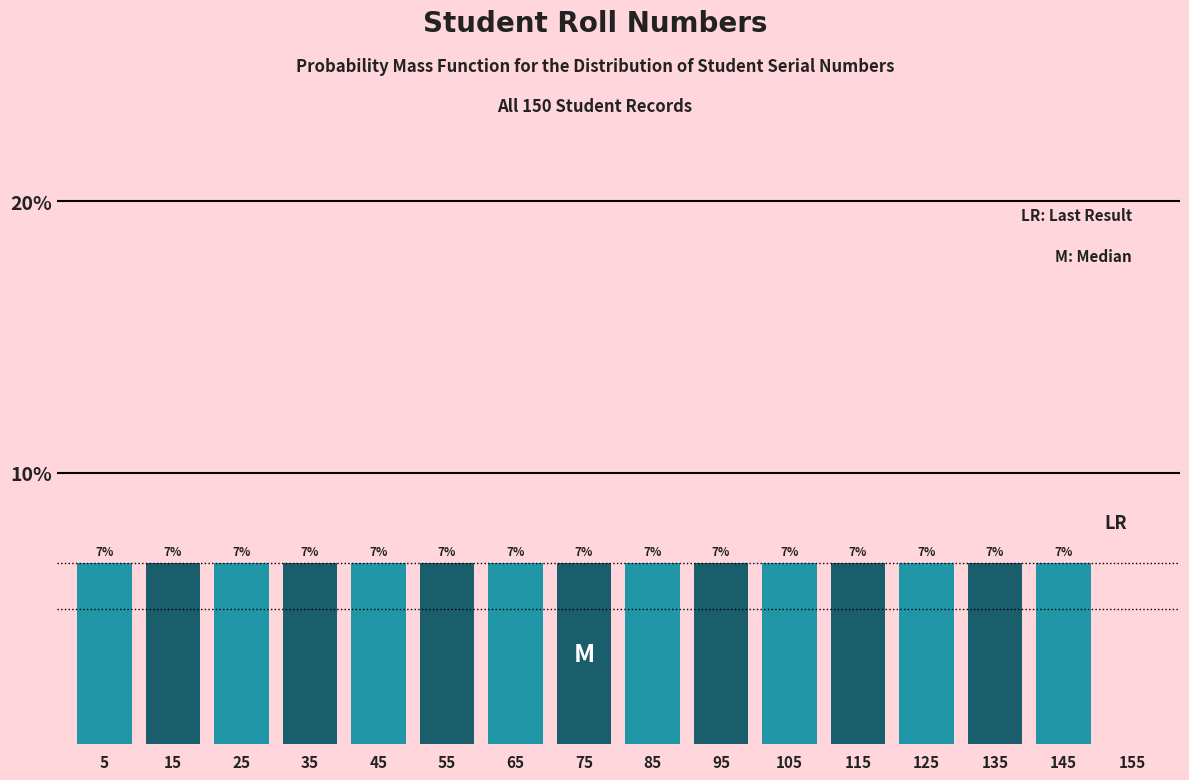

Are the bars horizontal?

No